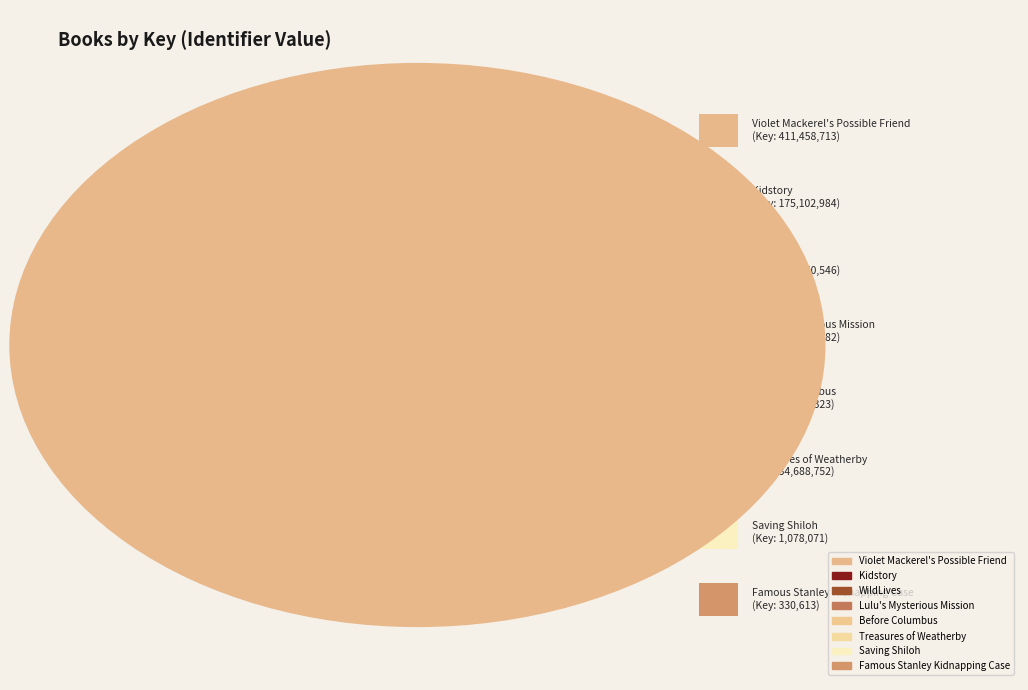

Does any single category account for the majority?

No